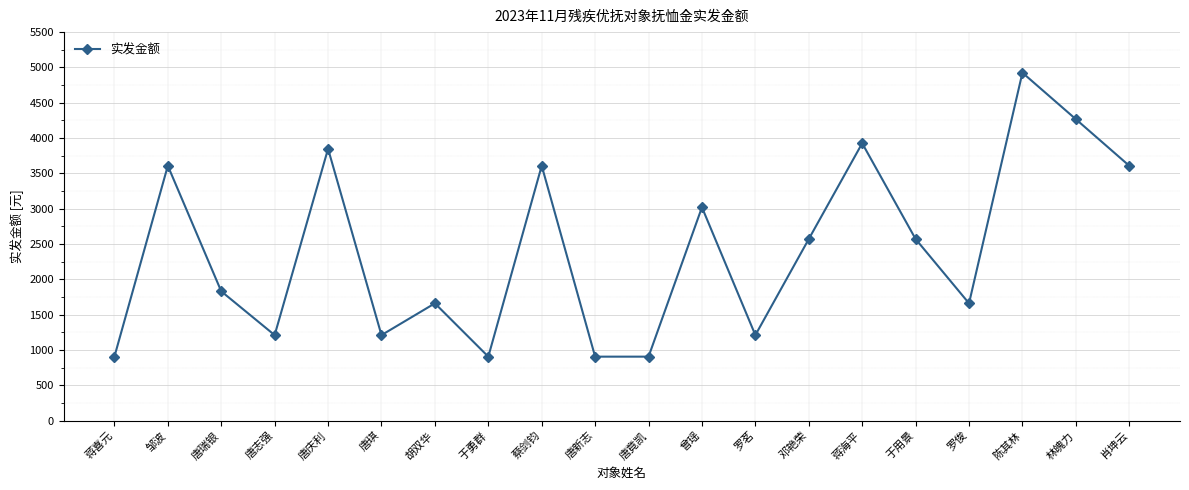

Where does the data first go above 2570?

邹波